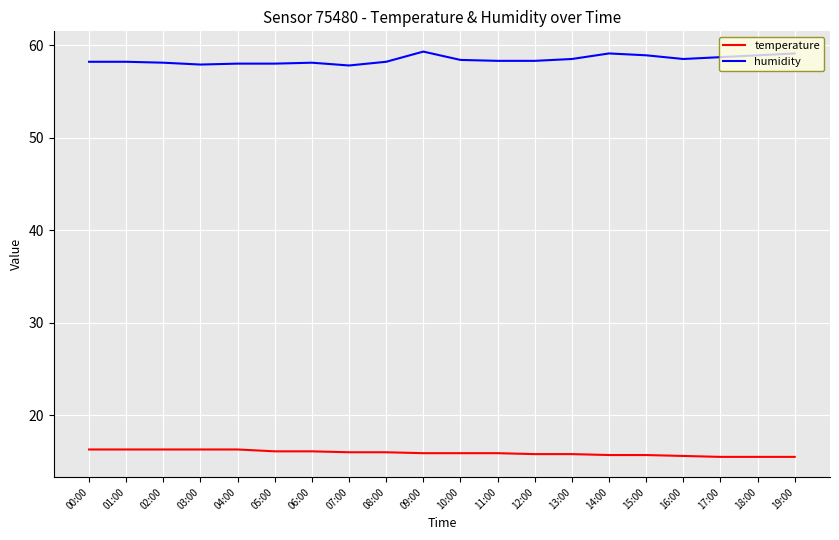

At how many categories does at least one series exceed 38?

20